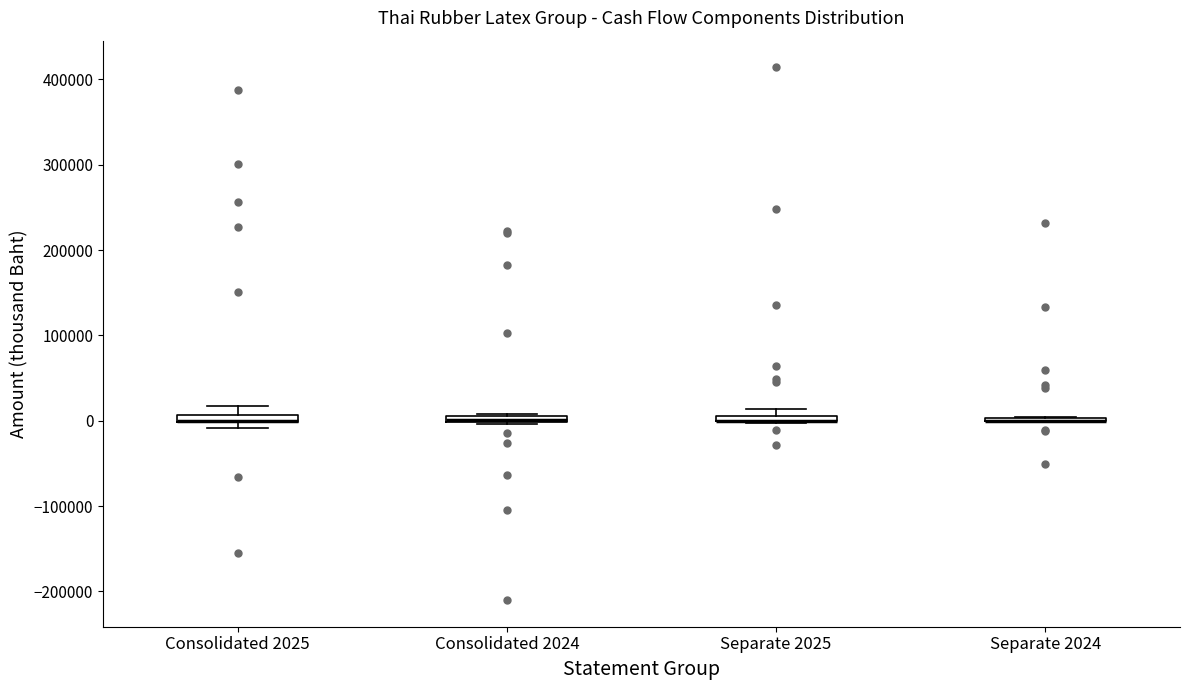

Where is the lower edge of the box for Consolidated 2024 on the y-axis? The values are not printed on the chart, so give them approximately, as read against the axis.

0